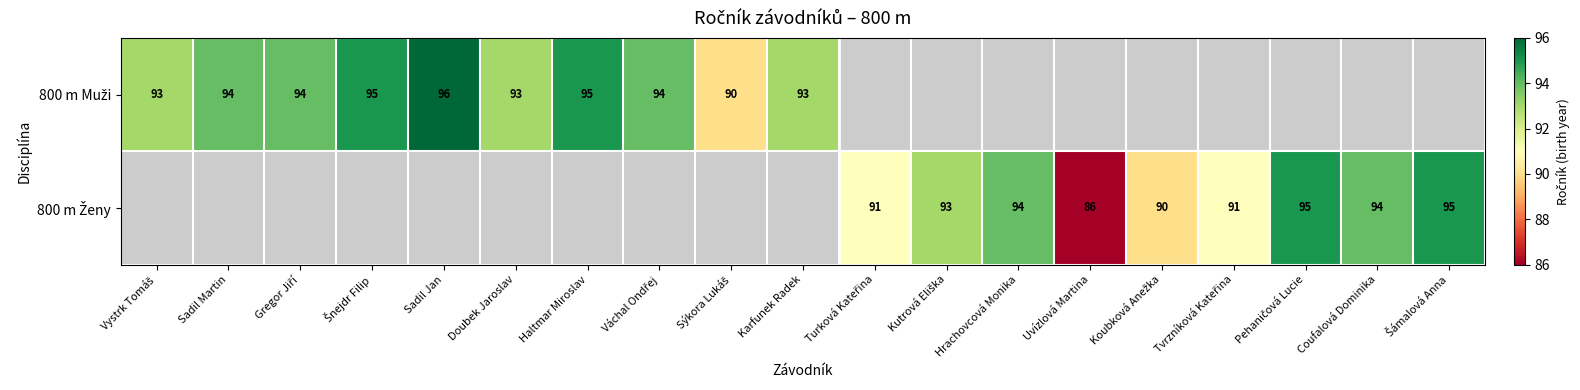

Rank the series by their maximum value, from highest to lowest.

800 m Muži, 800 m Ženy